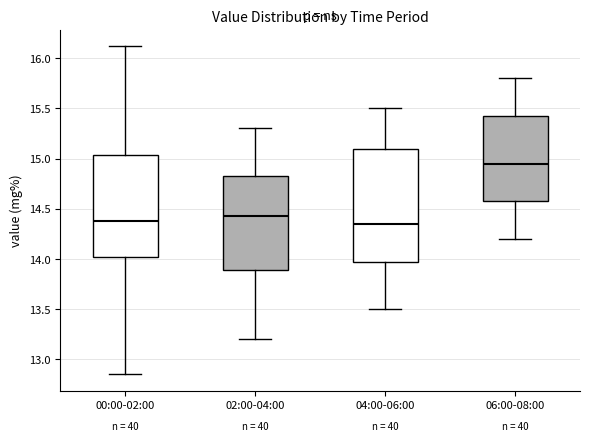

Which box is the tallest, from its lower edge to its upper edge?

04:00-06:00